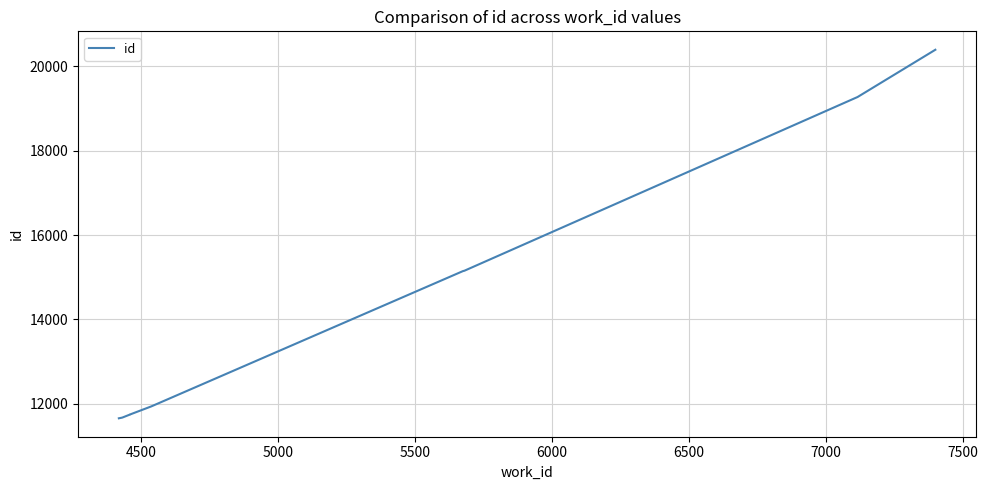

What is the sum of all values?

140384